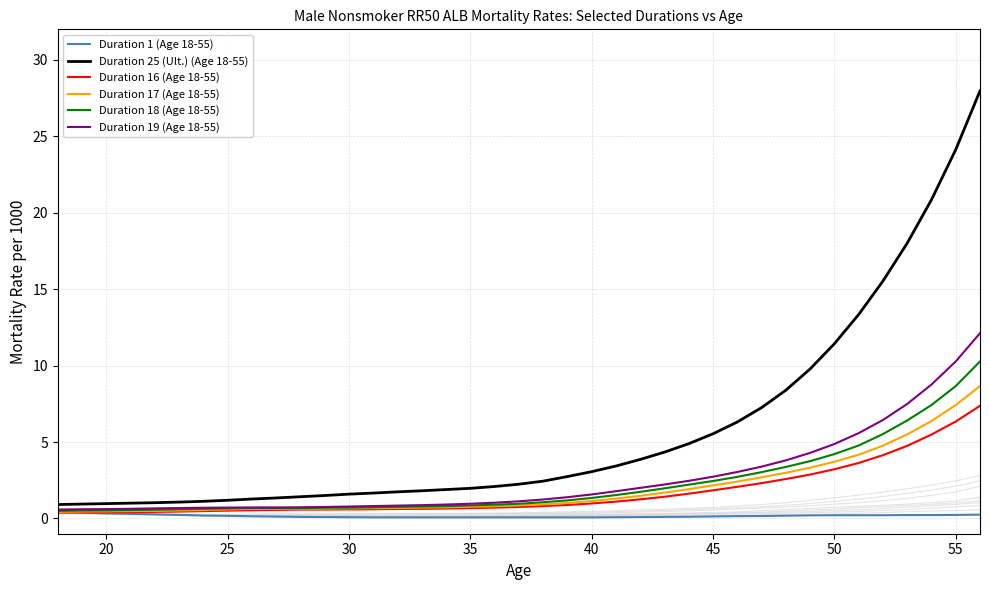

True or false: Duration 25 (Ult.) (Age 18-55) and Duration 18 (Age 18-55) intersect in this chart.

False